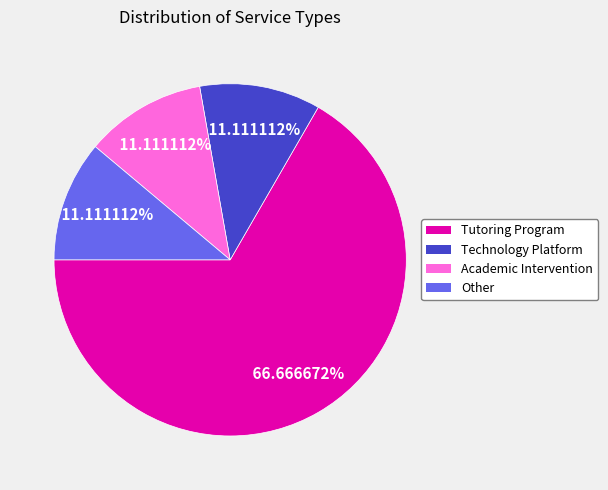

Is there a majority slice in this chart?

Yes